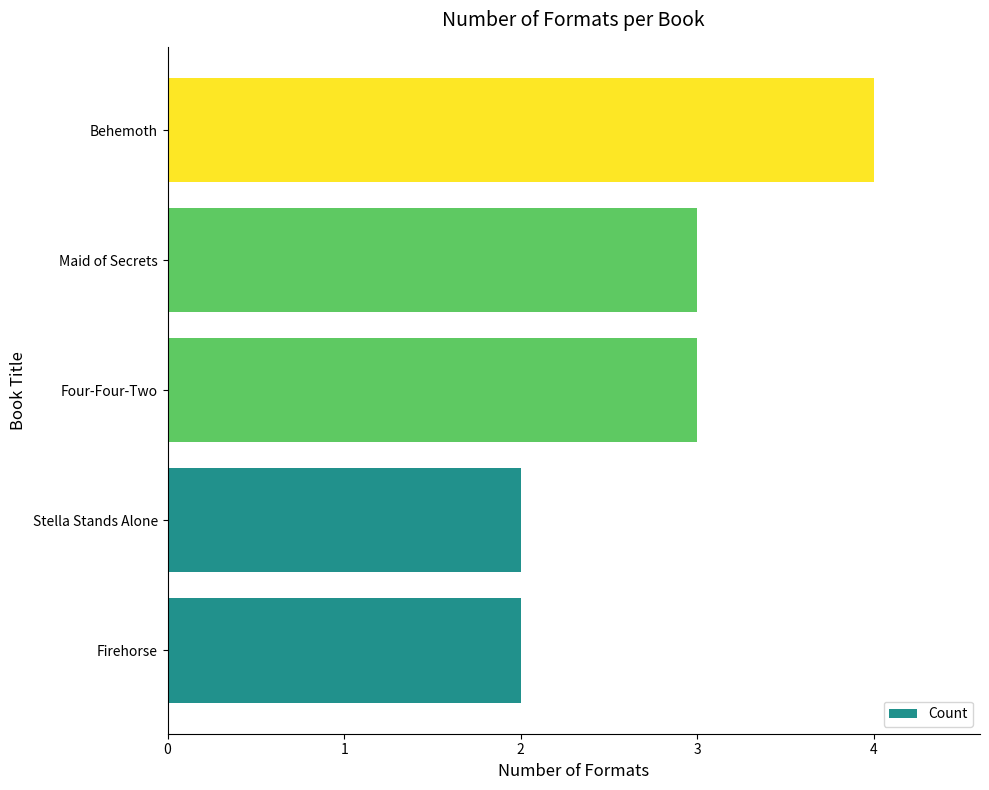

What is the ratio of the value at Four-Four-Two to the value at Stella Stands Alone?

1.5